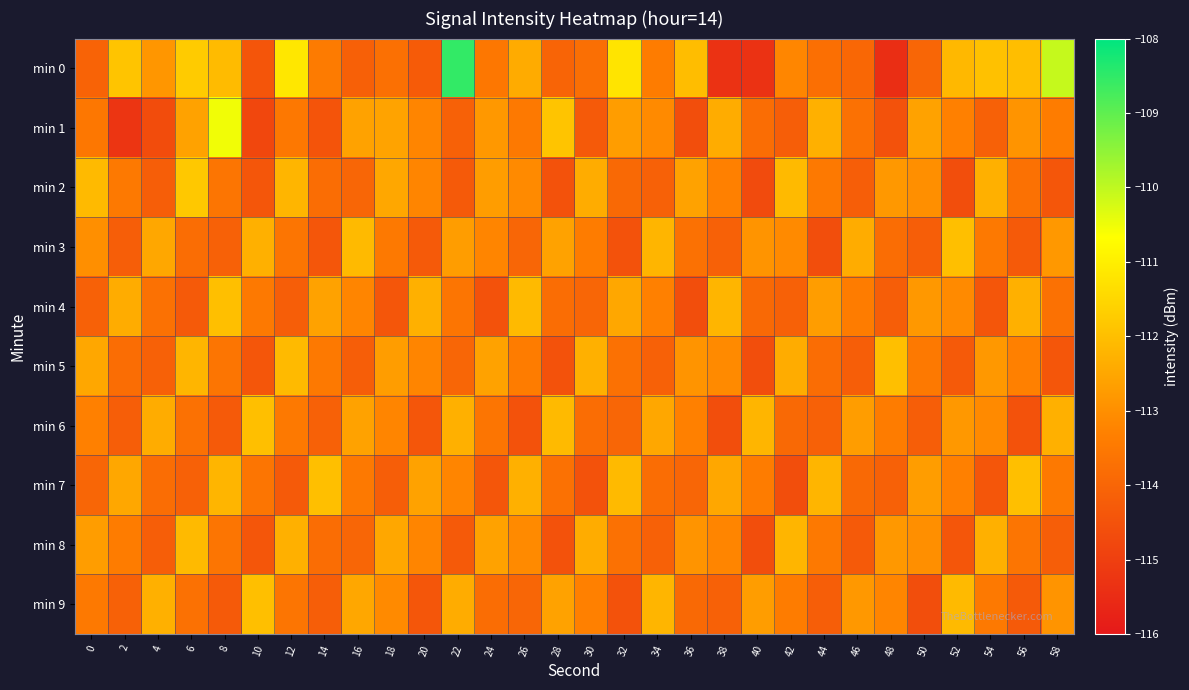

Which series has the largest range (max minus min)?

min 0